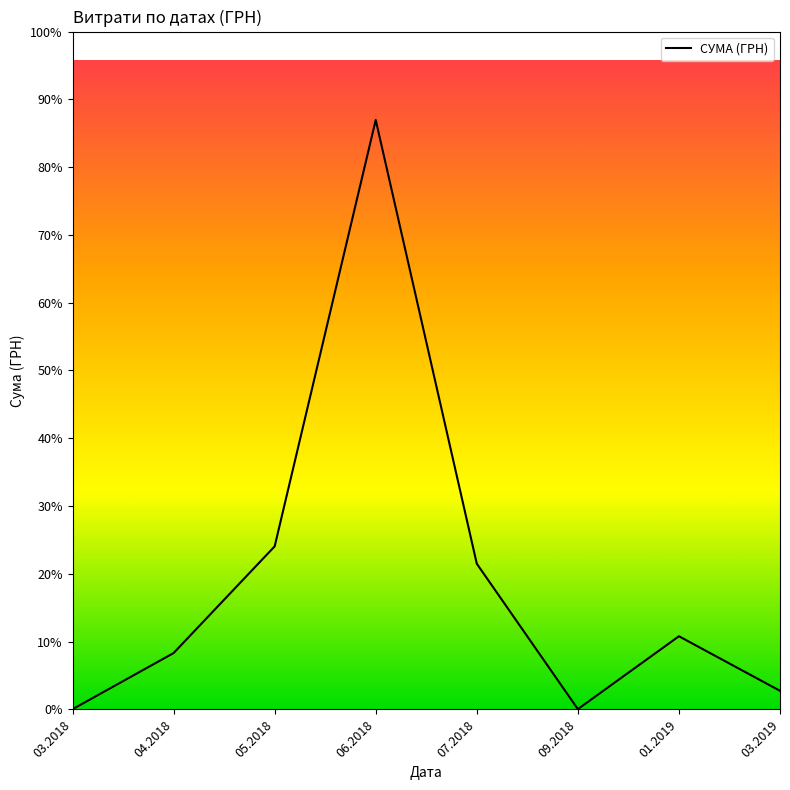

Which label corresponds to the smallest value in the chart?

03.2018